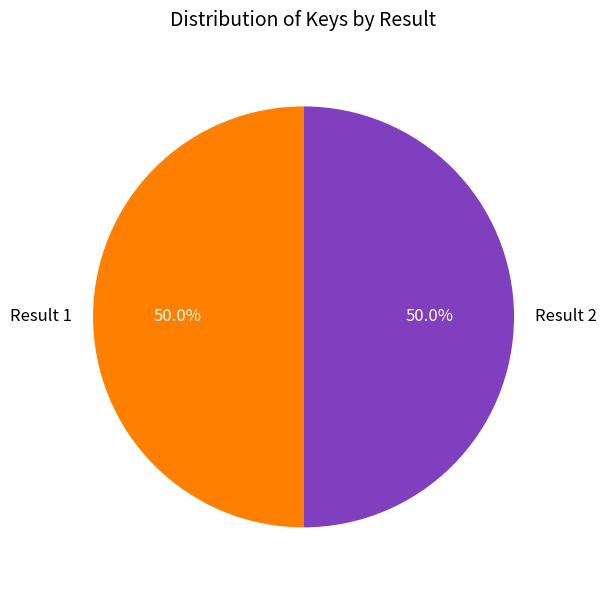

Count the number of slices in the pie.

2